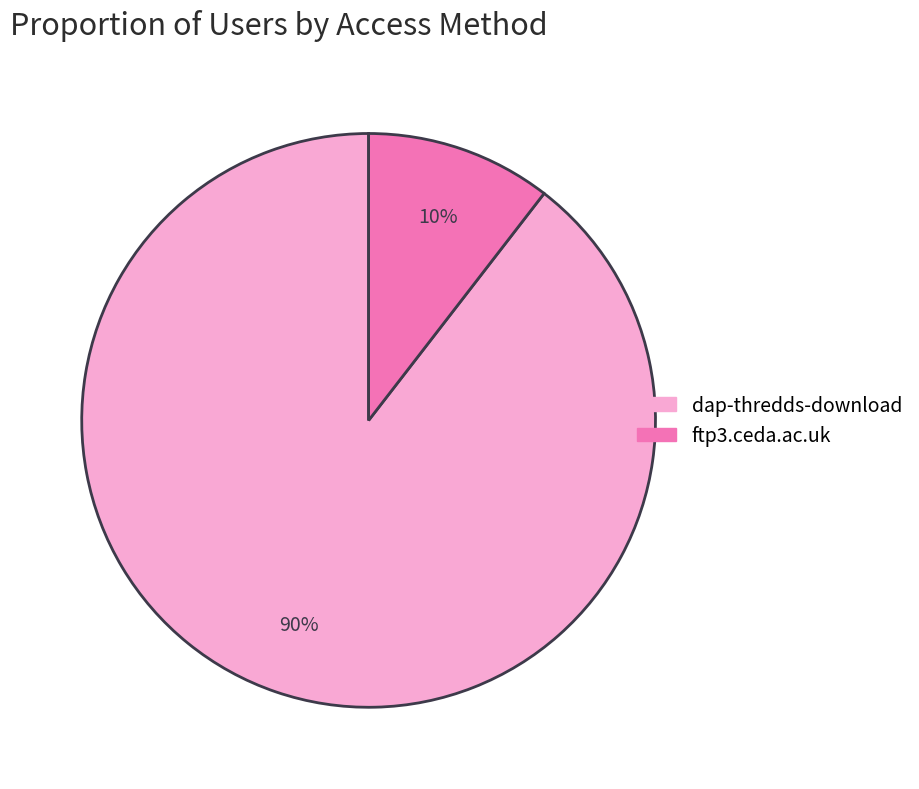

Combined, do ftp3.ceda.ac.uk and dap-thredds-download account for over 50%?

Yes